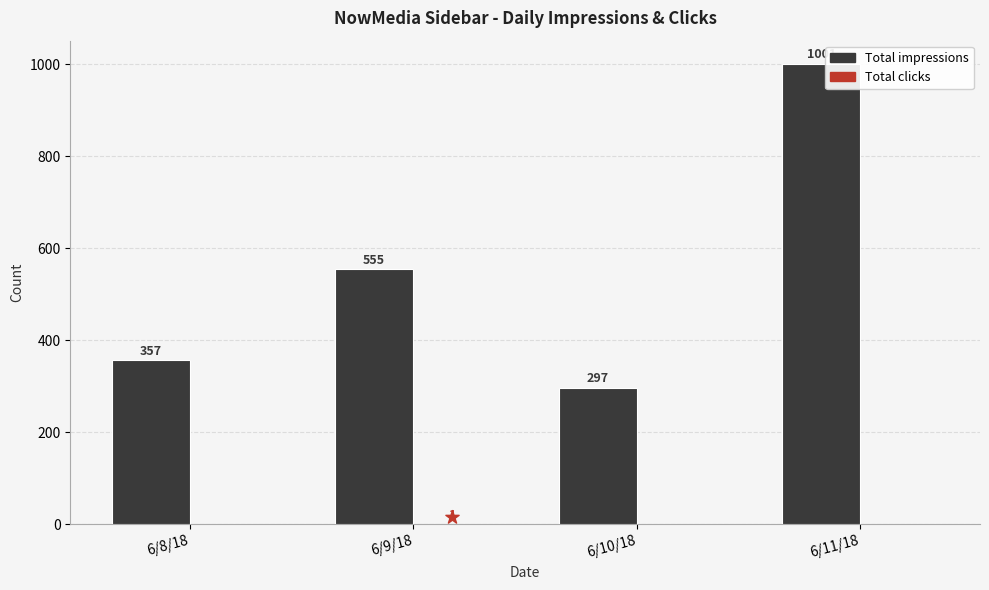

Is the value of Total impressions at 6/10/18 greater than the value of Total clicks at 6/9/18?

Yes